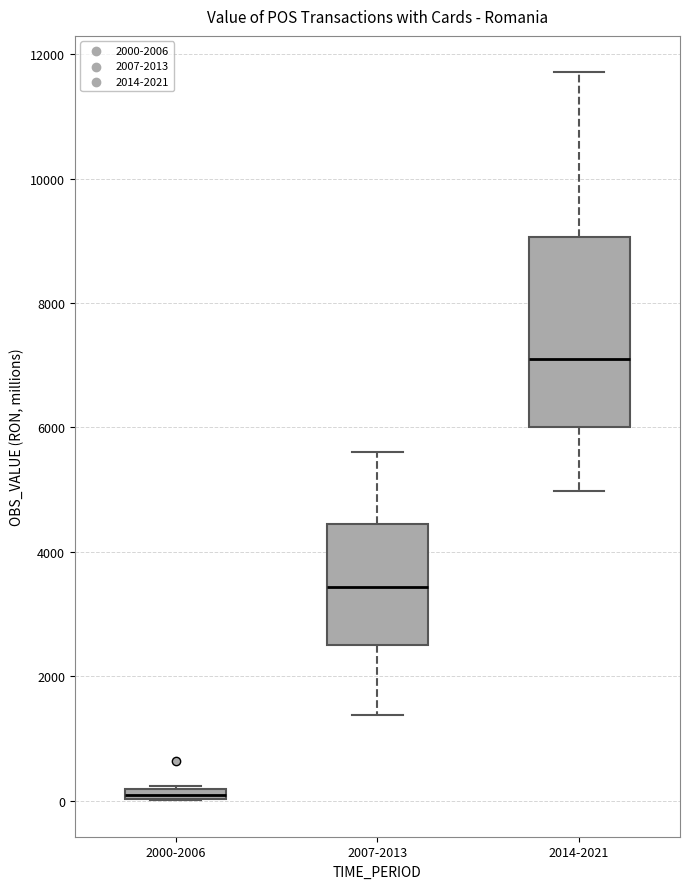

Which box has the lowest median line?

2000-2006